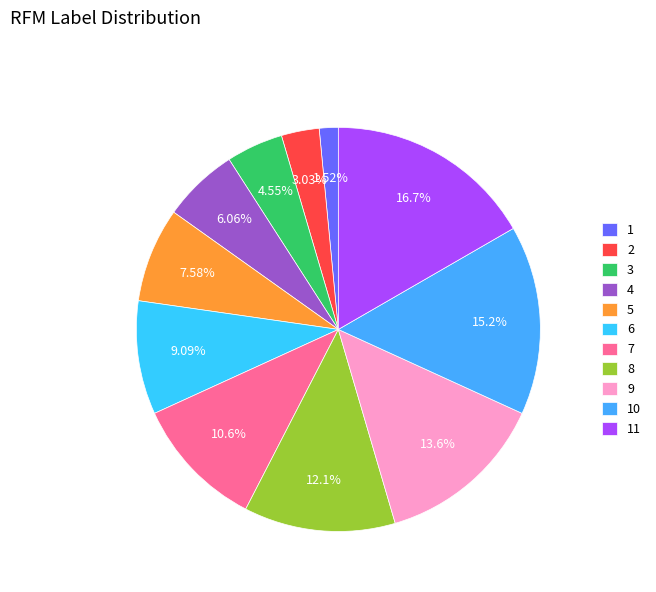

What percentage is NOT represented by 3?

95.5%